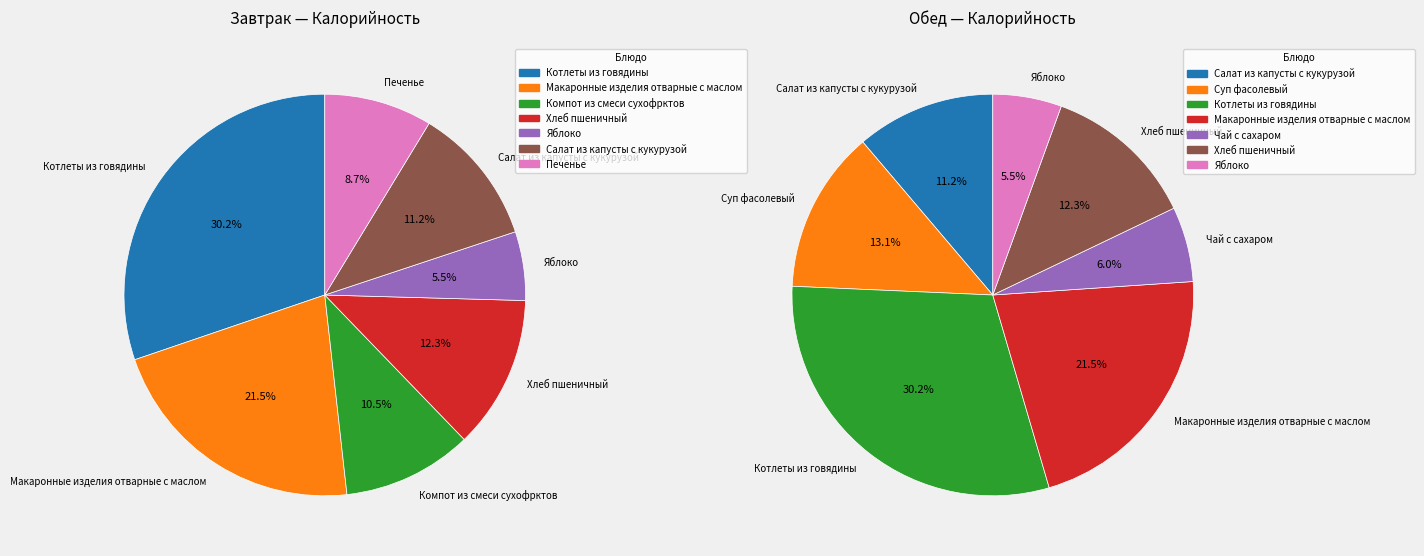

To the nearest percent, what is the average slice percentage?

14%